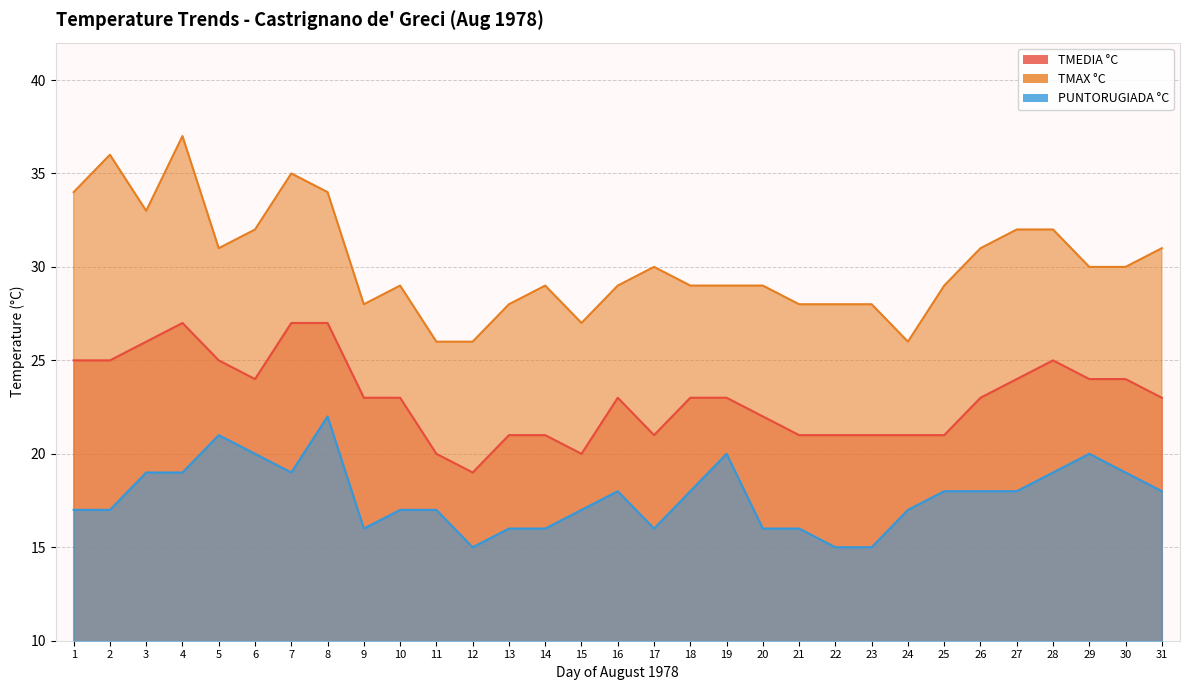

List the labels in order of PUNTORUGIADA °C value, smallest first.

12, 22, 23, 9, 13, 14, 17, 20, 21, 1, 2, 10, 11, 15, 24, 16, 18, 25, 26, 27, 31, 3, 4, 7, 28, 30, 6, 19, 29, 5, 8